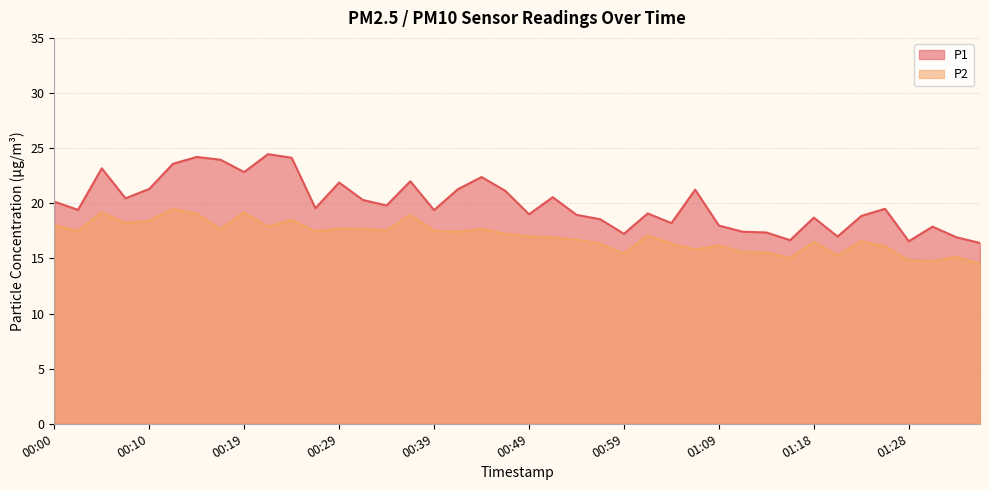

What is the difference between the maximum and minimum values in the P1 series?

8.1